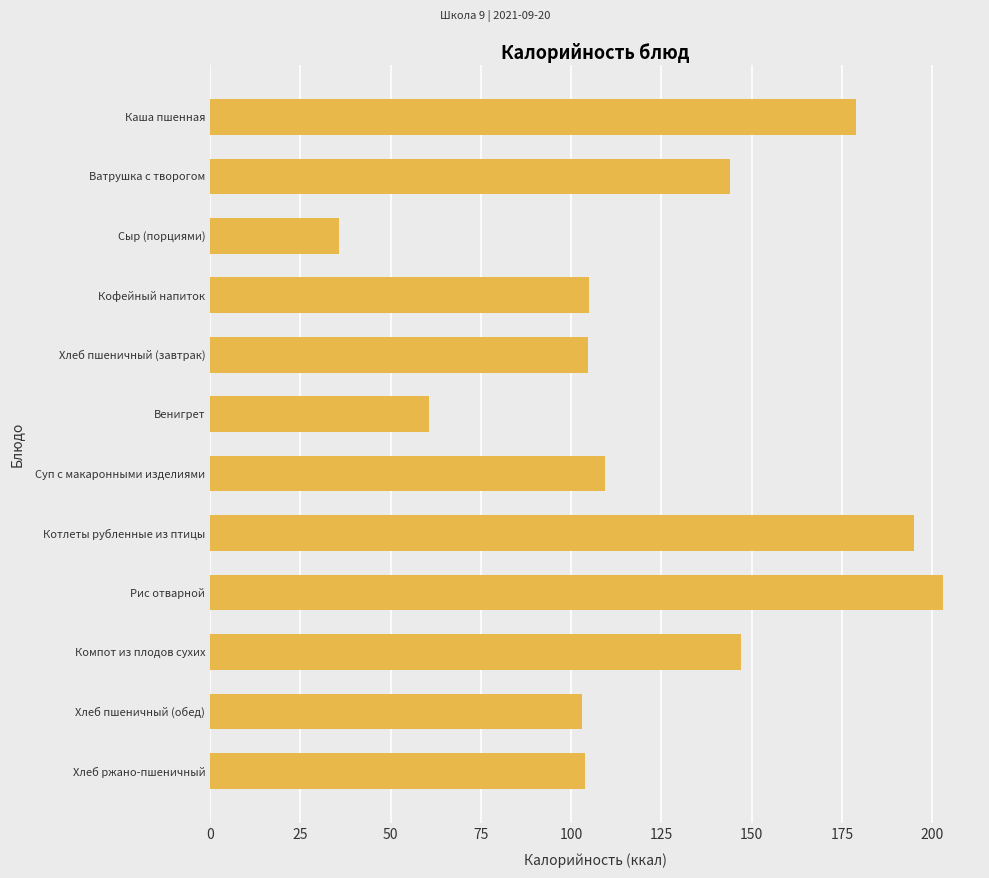

Is it true that the value at Хлеб пшеничный (обед) is 103.1?

True